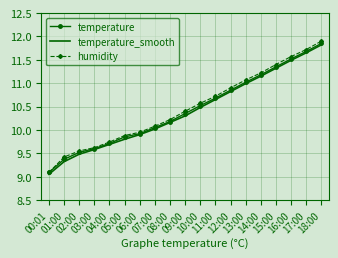

What is the maximum value shown in the chart?

11.9